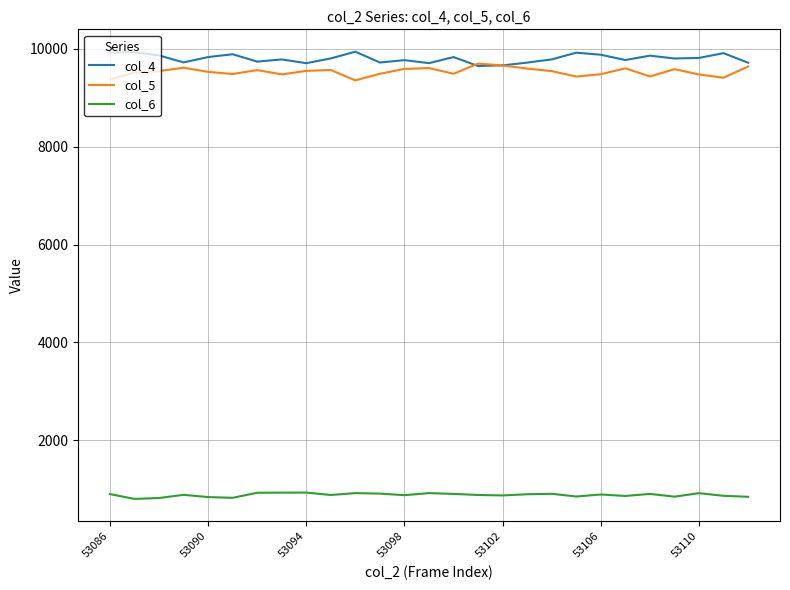

What is the lowest value of the col_4 series?

9650